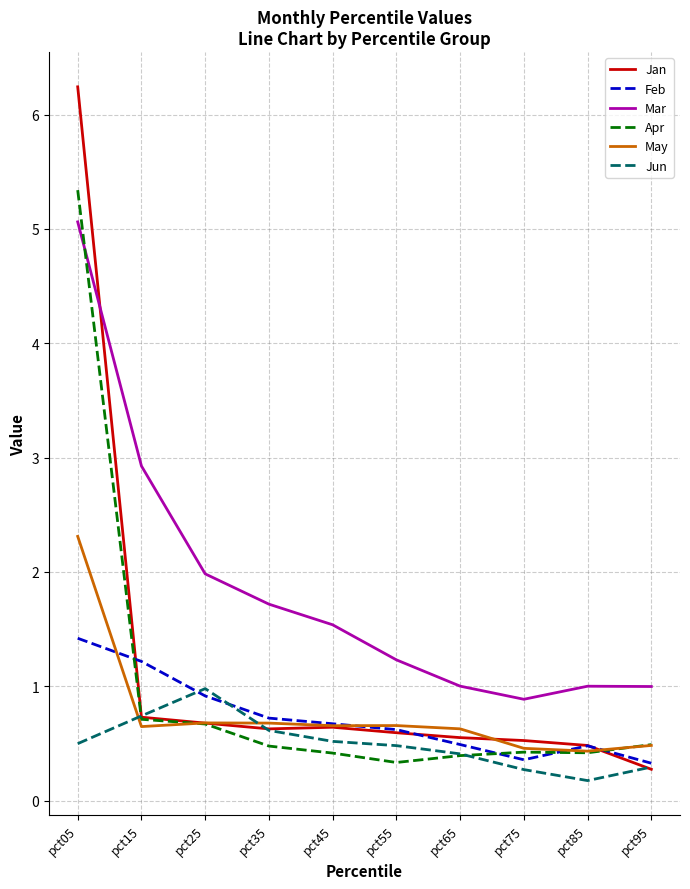

At which category does Mar reach its first local valley?

pct75